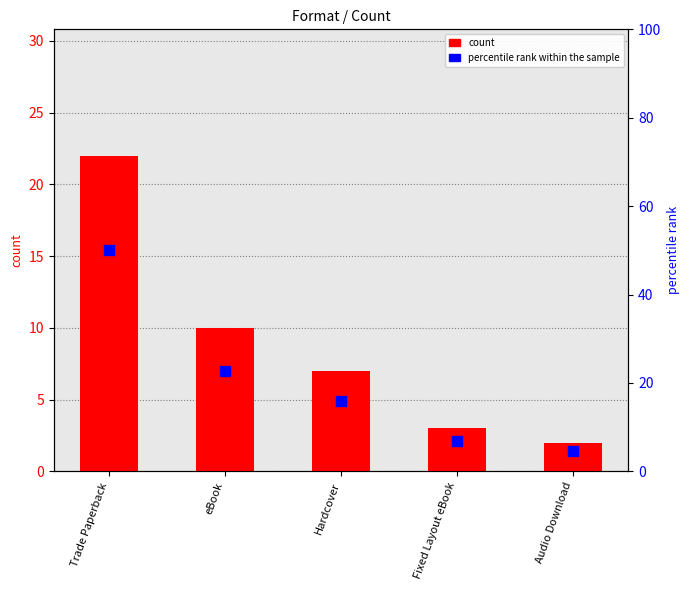

Which series has the widest spread of Y values?

percentile rank within the sample